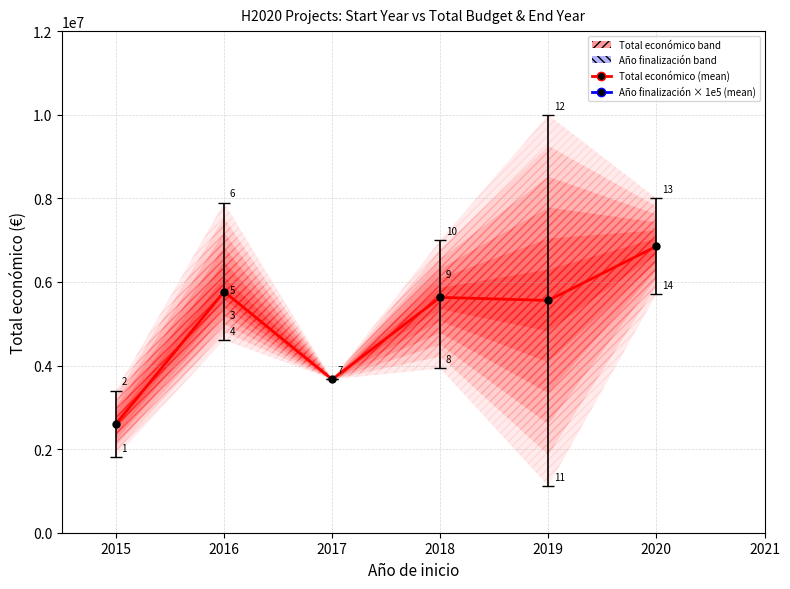

Between 2015 and 2019, which series saw the biggest shift?

Total económico (mean)